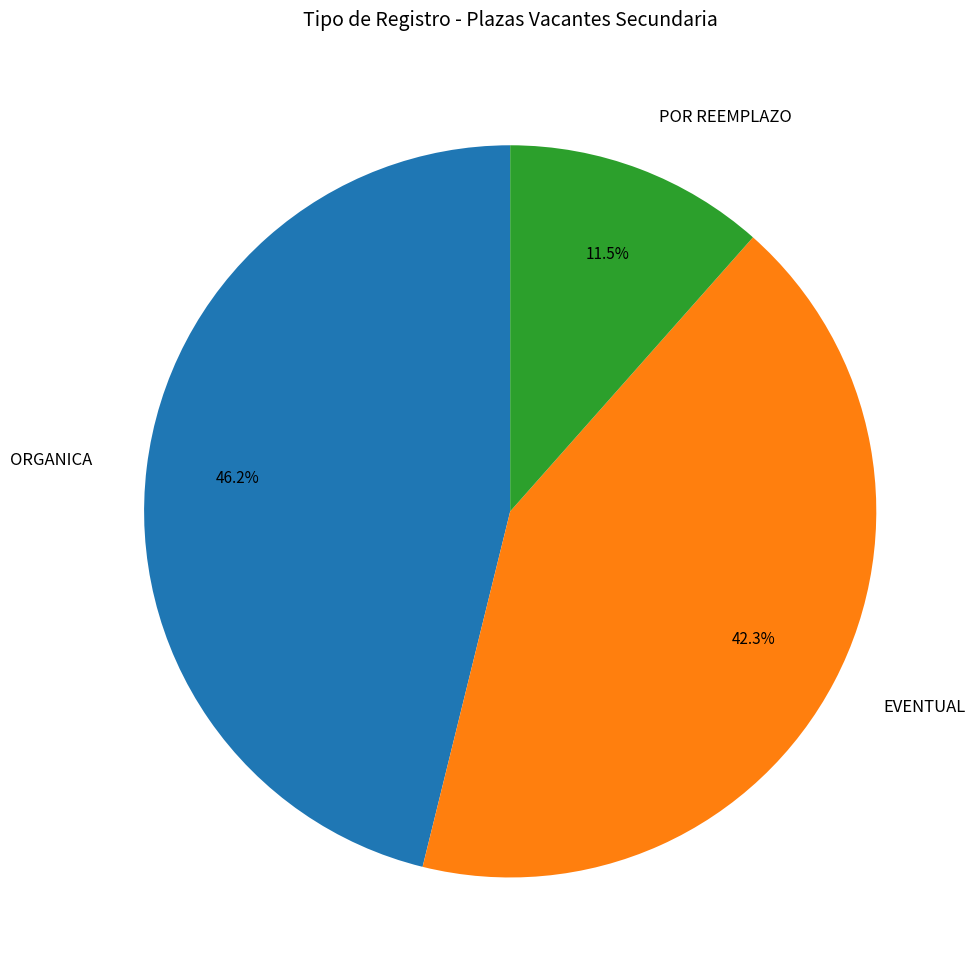

Which slice is the smallest?

POR REEMPLAZO